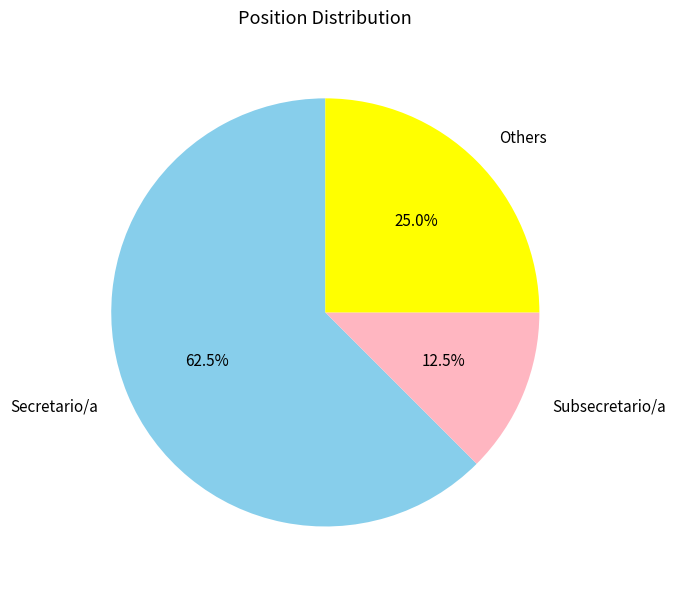

Is there any slice that represents more than half of the pie?

Yes